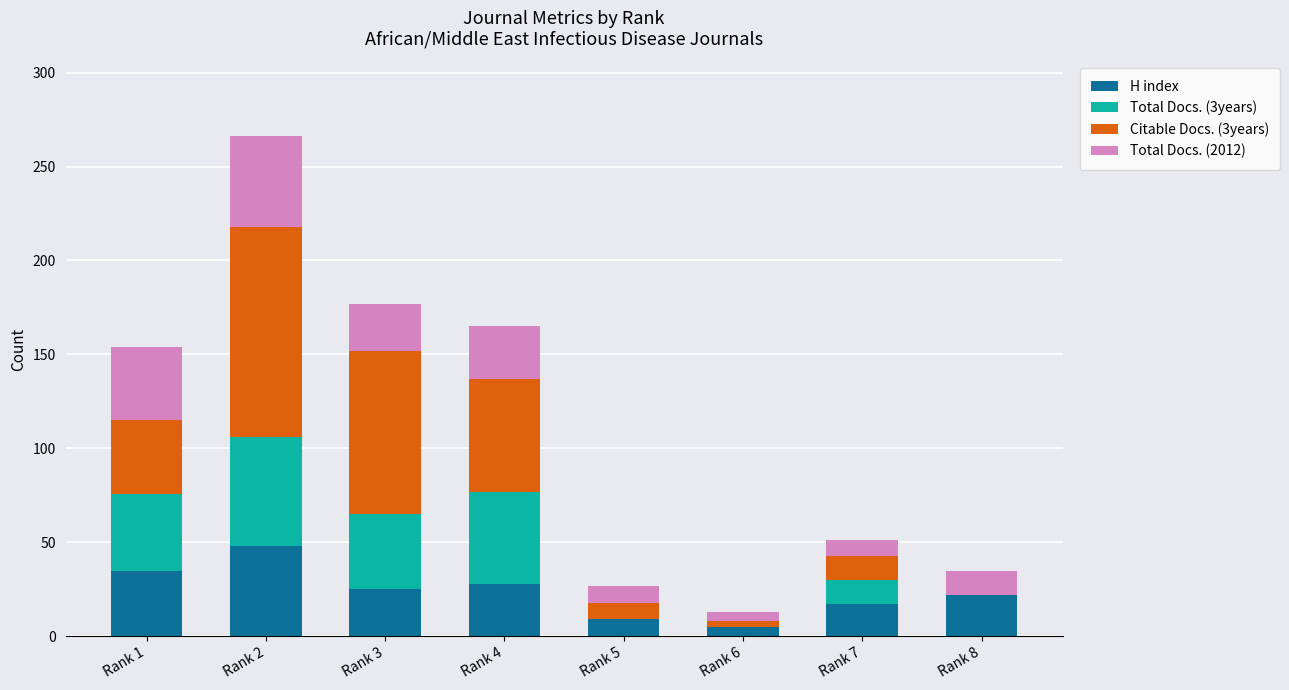

At which label does H index reach its peak?

Rank 2